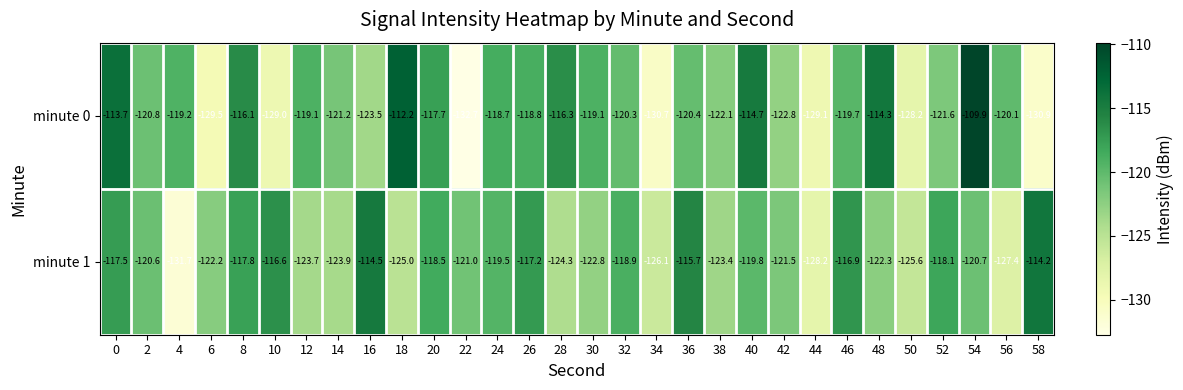

True or false: minute 1 has a value of -117.5 at 0.

True